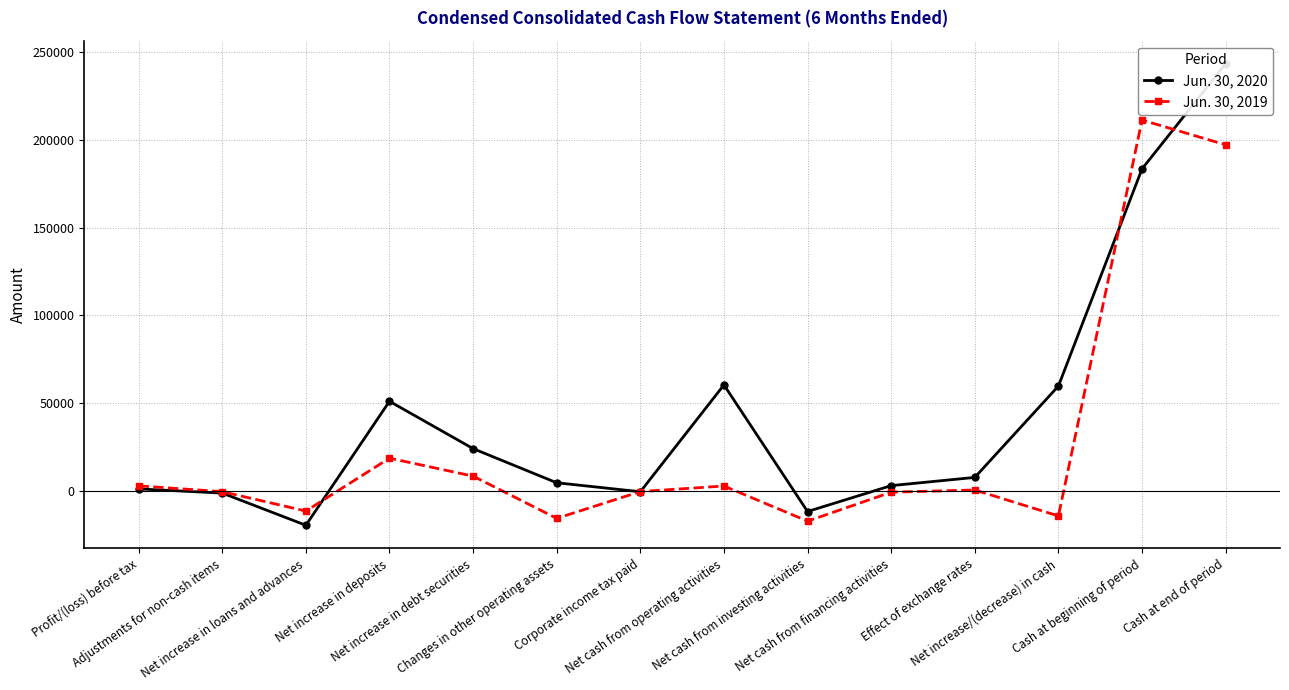

The Jun. 30, 2020 series shows 60444 at Net cash from operating activities. True or false?

True